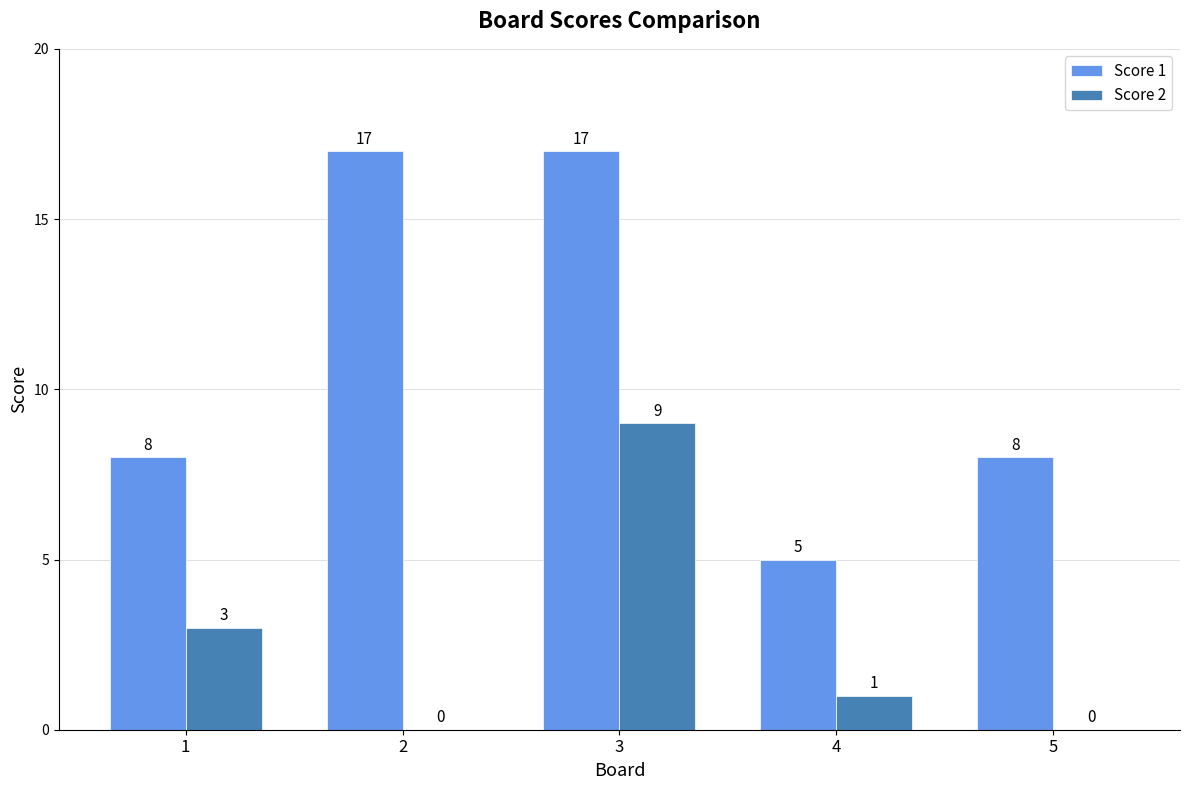

What is the sum of all Score 2 values?

13